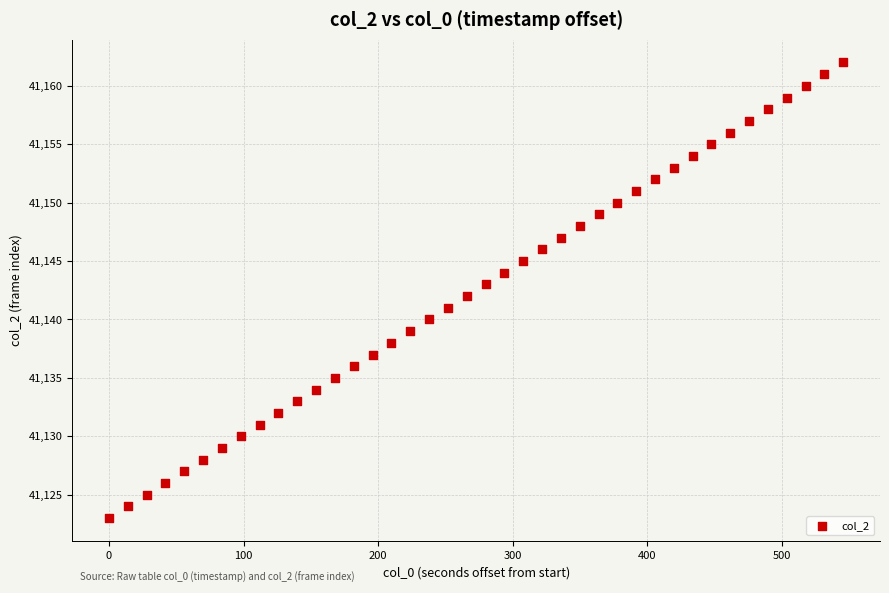

What is the range of Y values (max minus min)?

39